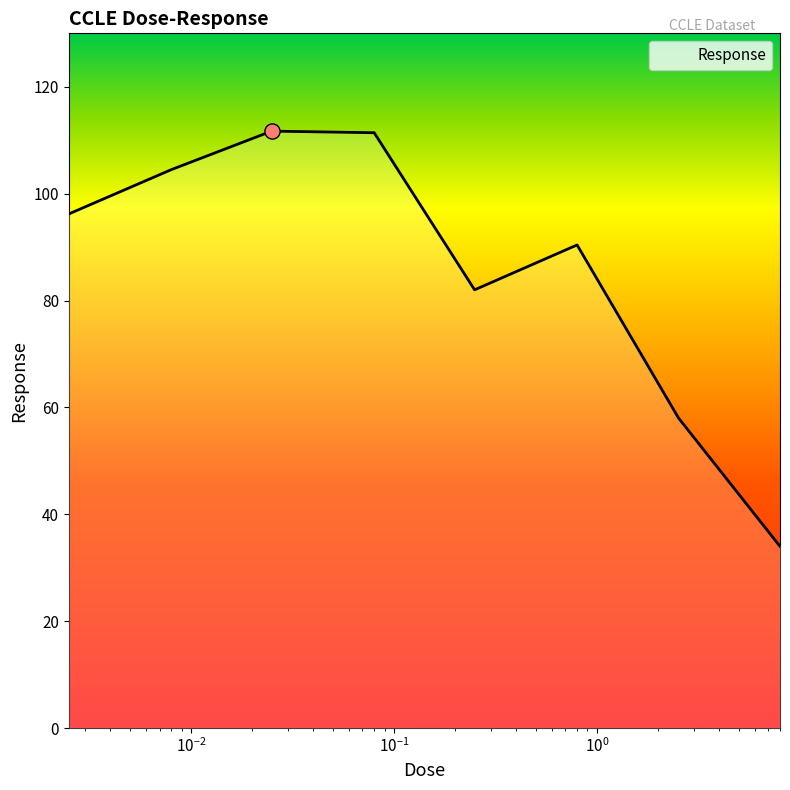

What is the maximum value shown in the chart?

111.7